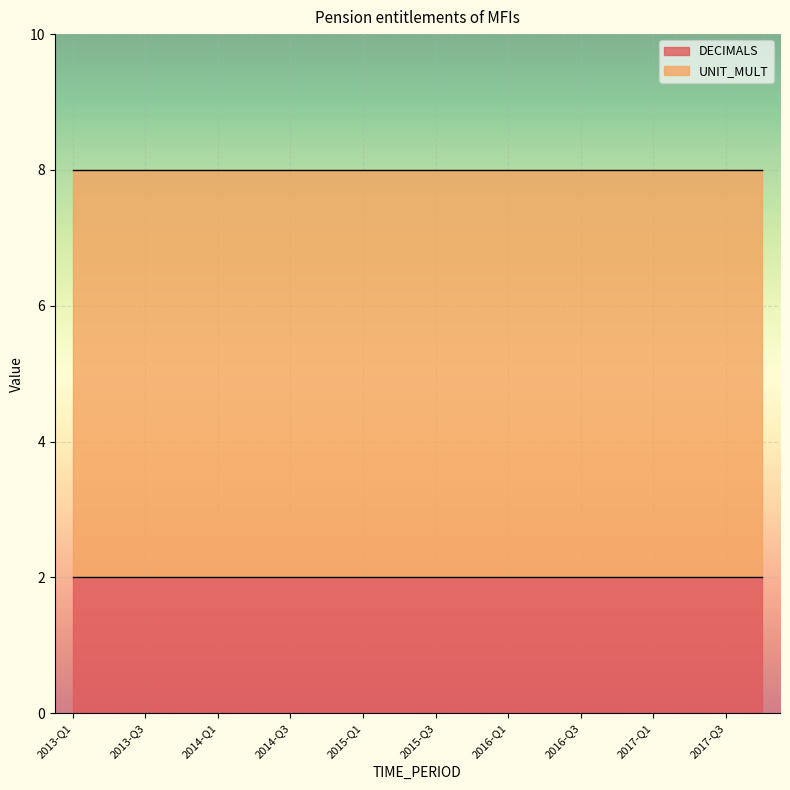

At which label does UNIT_MULT reach its minimum?

2013-Q1